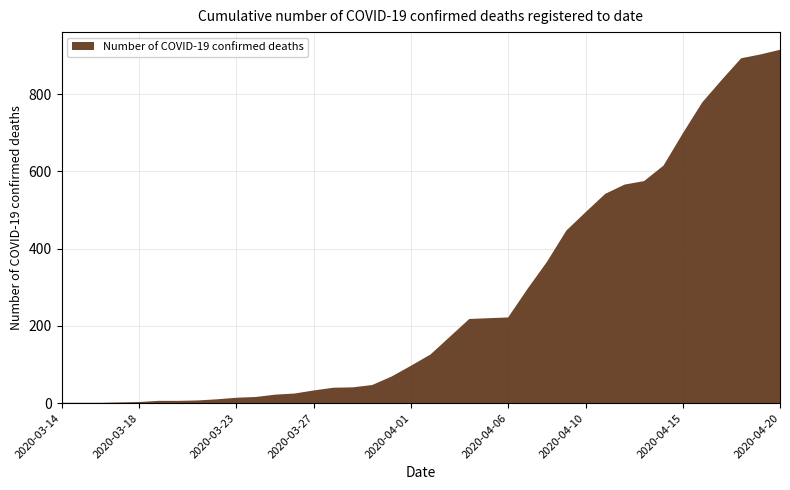

Reading left to right, transcribe all the data shown in this chart.

2020-03-14=1	2020-03-15=1	2020-03-16=1	2020-03-17=2	2020-03-18=3	2020-03-19=6	2020-03-20=6	2020-03-21=7	2020-03-22=10	2020-03-23=14	2020-03-24=16	2020-03-25=22	2020-03-26=25	2020-03-27=33	2020-03-28=40	2020-03-29=41	2020-03-30=47	2020-03-31=69	2020-04-01=97	2020-04-02=126	2020-04-03=172	2020-04-04=218	2020-04-05=220	2020-04-06=222	2020-04-07=296	2020-04-08=366	2020-04-09=447	2020-04-10=495	2020-04-11=542	2020-04-12=566	2020-04-13=575	2020-04-14=615	2020-04-15=699	2020-04-16=779	2020-04-17=837	2020-04-18=893	2020-04-19=903	2020-04-20=915